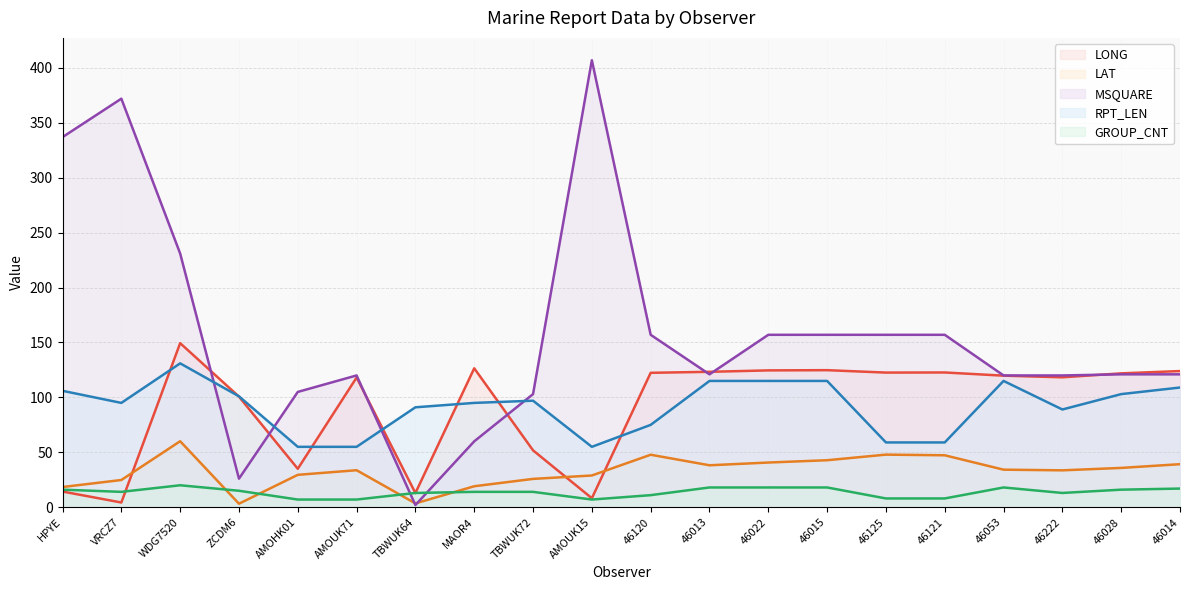

Rank the series by their maximum value, from lowest to highest.

GROUP_CNT, LAT, RPT_LEN, LONG, MSQUARE